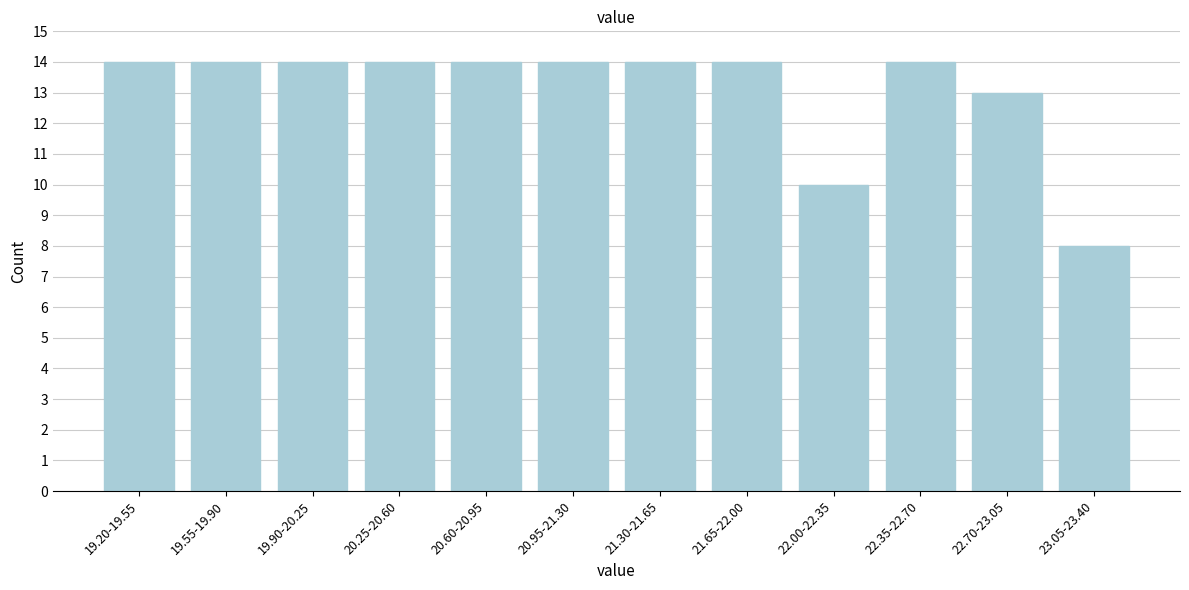

Reading left to right, transcribe all the data shown in this chart.

19.20-19.55=14	19.55-19.90=14	19.90-20.25=14	20.25-20.60=14	20.60-20.95=14	20.95-21.30=14	21.30-21.65=14	21.65-22.00=14	22.00-22.35=10	22.35-22.70=14	22.70-23.05=13	23.05-23.40=8